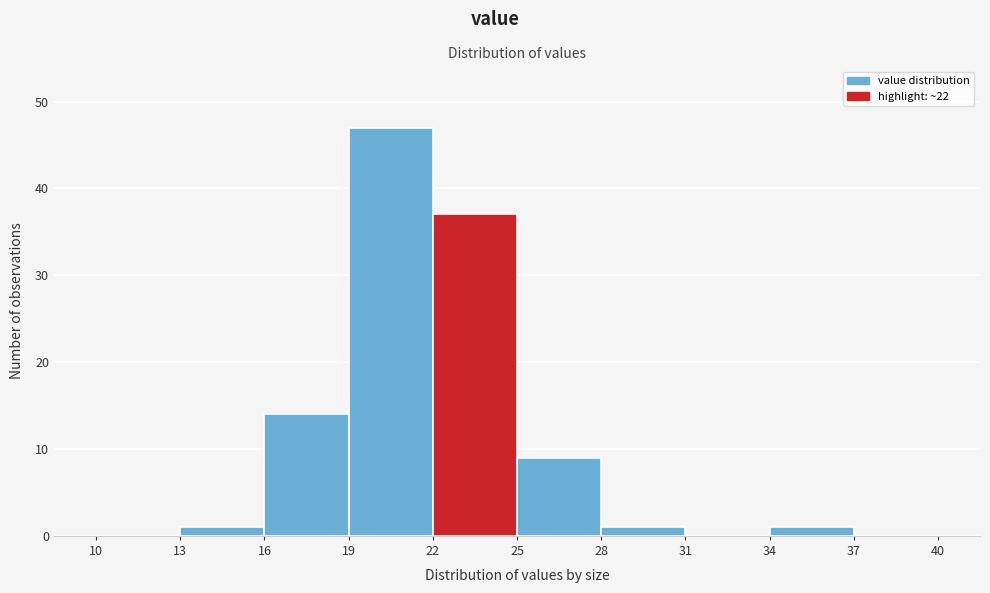

Which range on the x-axis has the tallest bar?

19 to 22